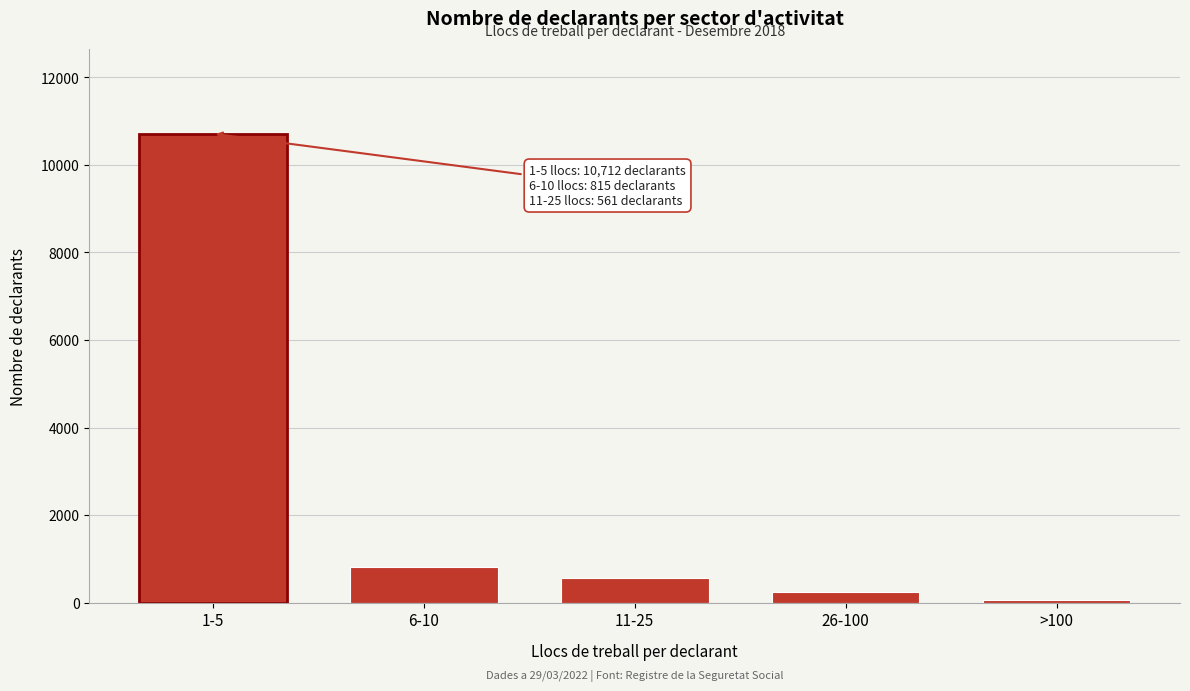

Reading left to right, what are all the values shown in this chart?

1-5=10712	6-10=815	11-25=561	26-100=250	>100=64